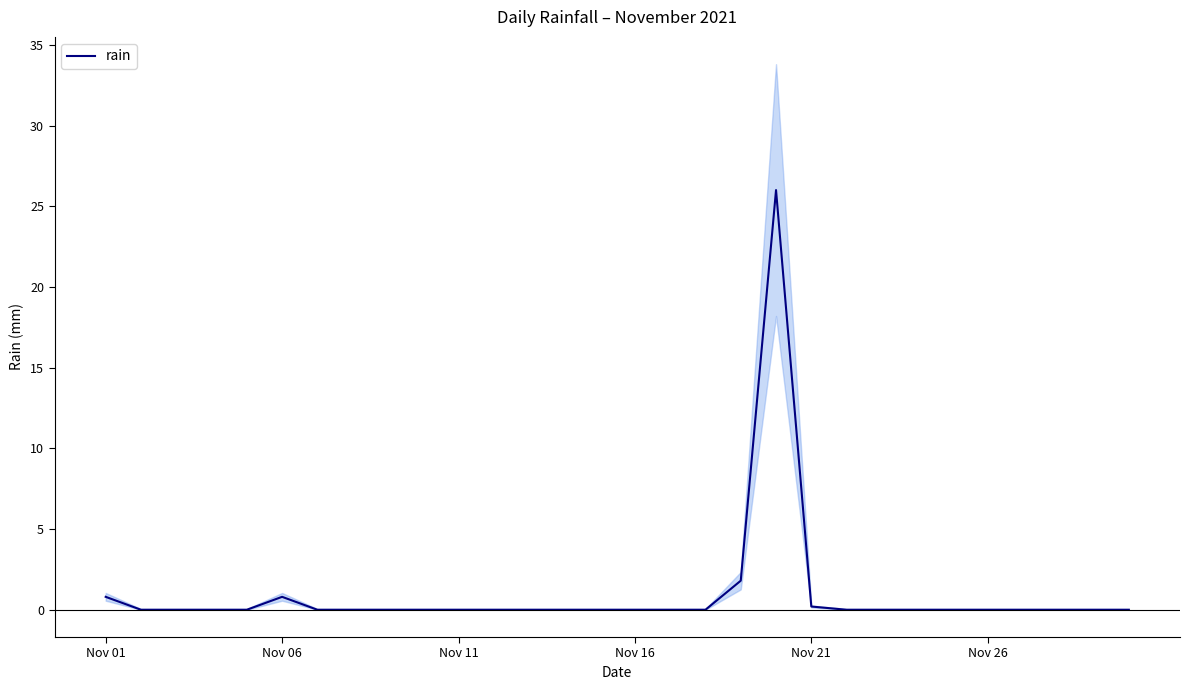

Between 10 and 29, which is larger?

10